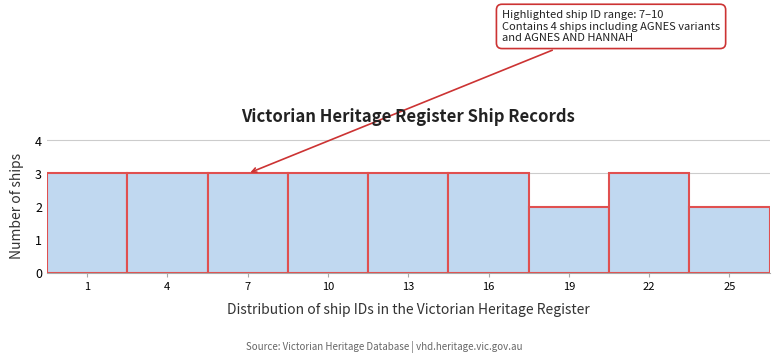

Reading left to right, list all the values displayed in this chart.

3	3	3	3	3	3	2	3	2